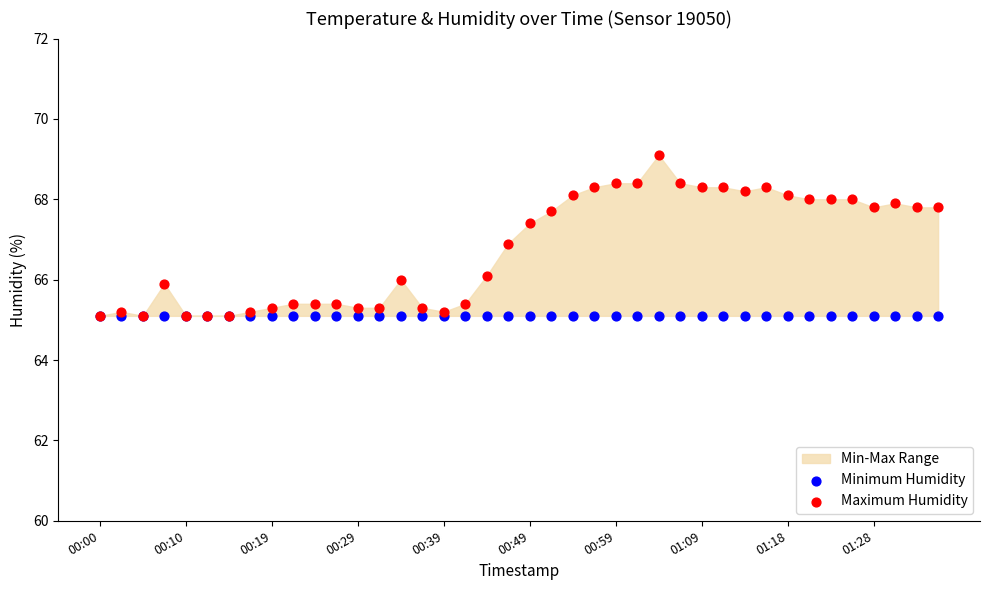

Which series reaches the minimum Y coordinate?

Minimum Humidity